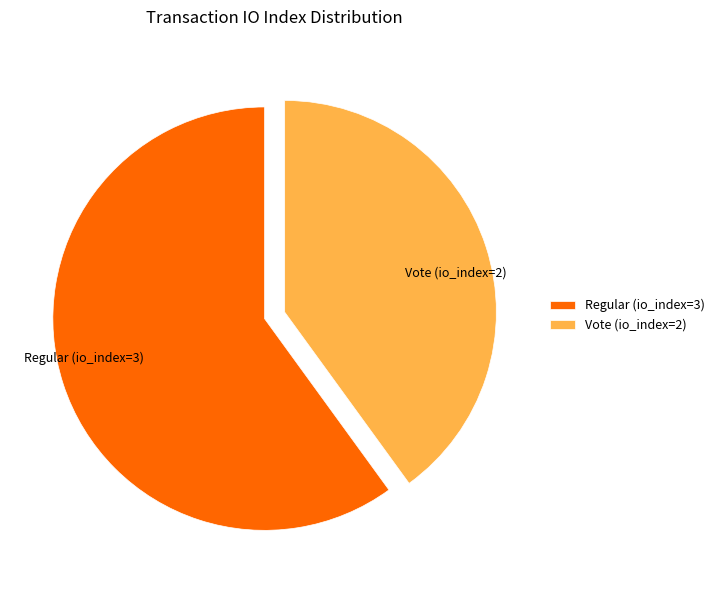

How many slices are in this pie chart?

2